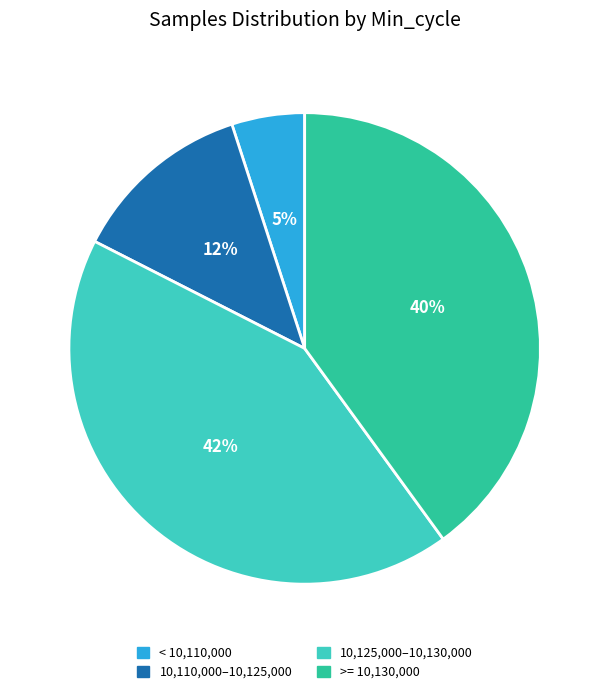

Is there a majority slice in this chart?

No